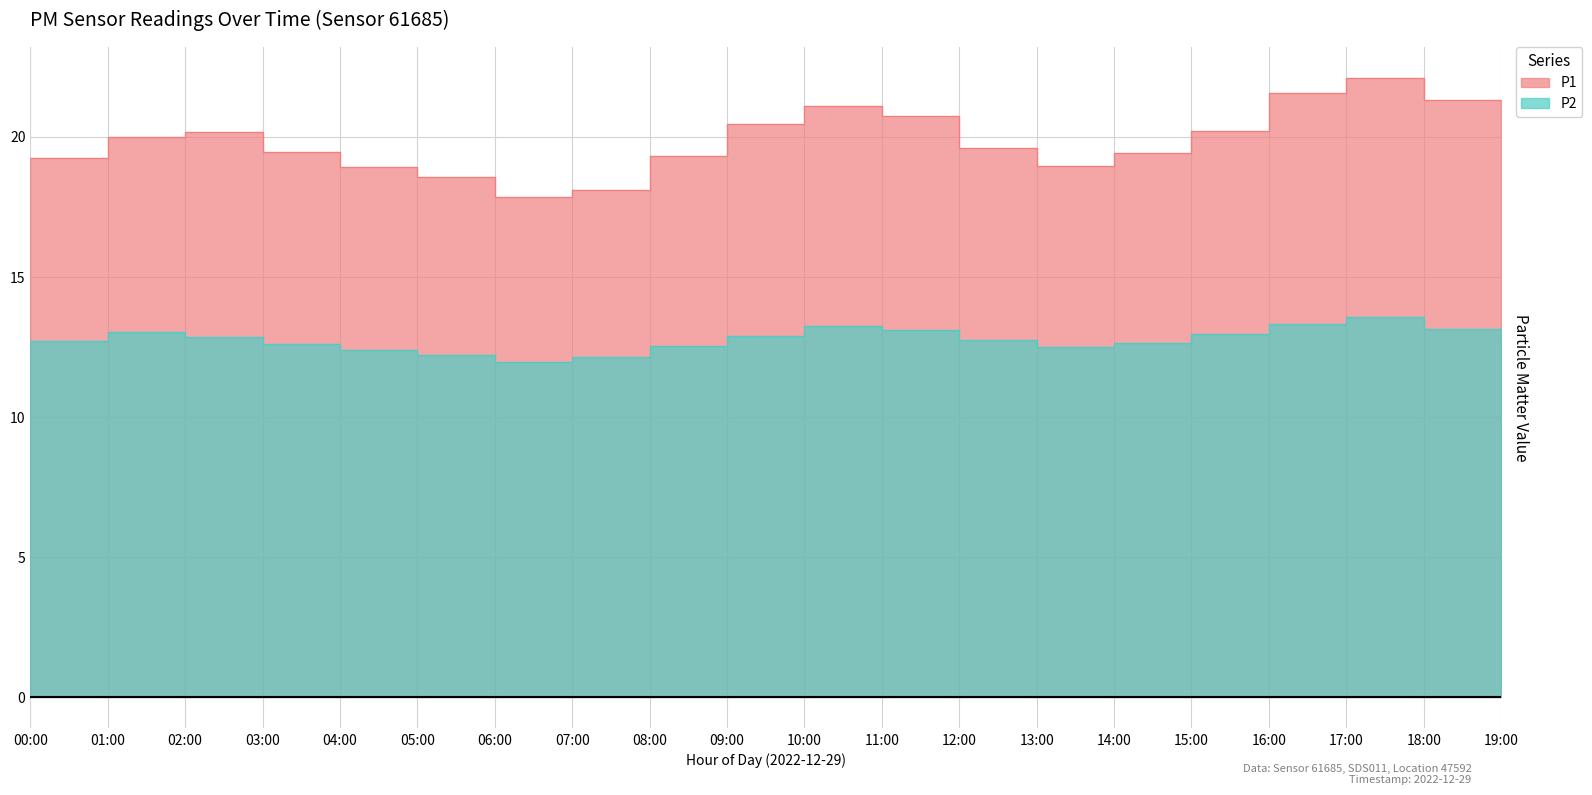

Rank the categories by P1 value from highest to lowest.

17:00, 16:00, 18:00, 10:00, 11:00, 19:00, 09:00, 15:00, 02:00, 01:00, 12:00, 03:00, 14:00, 08:00, 00:00, 13:00, 04:00, 05:00, 07:00, 06:00